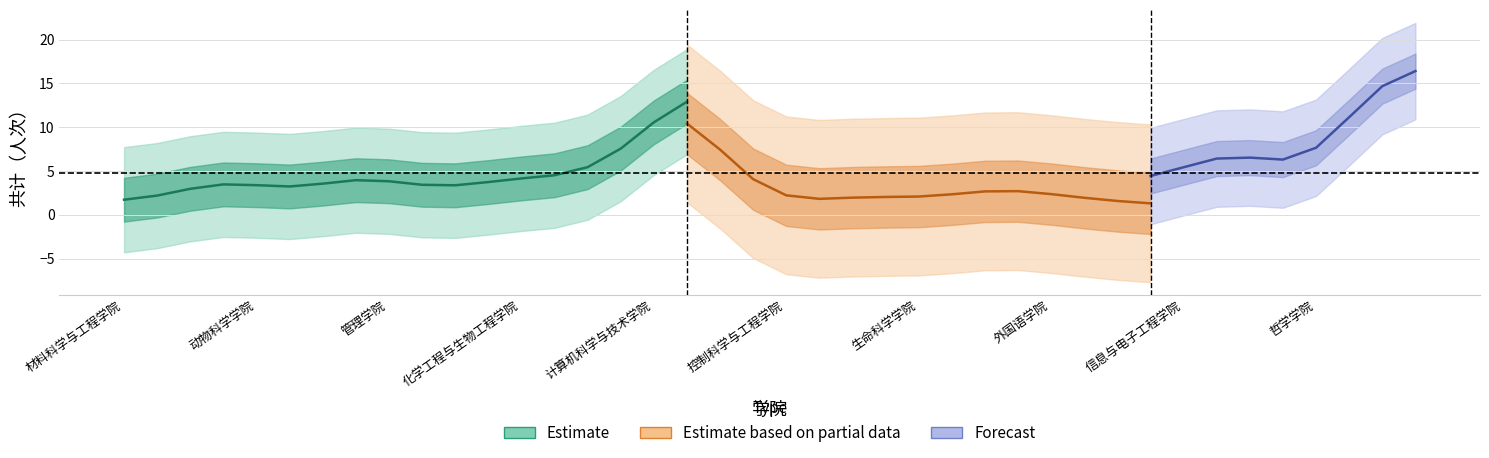

True or false: the data shows 3 at 航空航天学院.

False